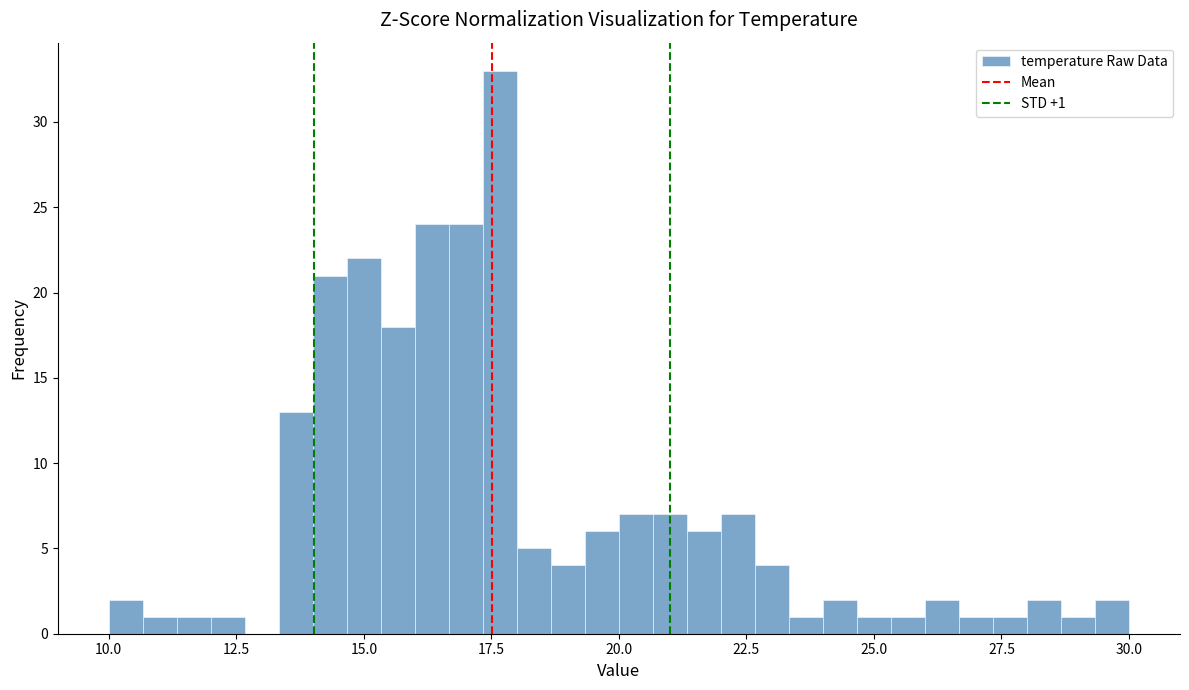

Around what value on the x-axis is the tallest bar? Give the approximate position of its centre, as read against the axis.

17.5